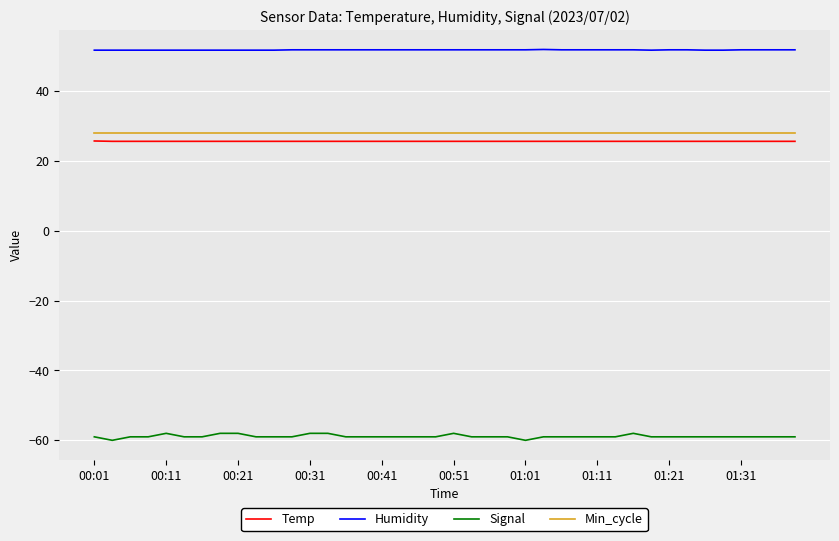

What is the maximum value shown in the chart?

51.9